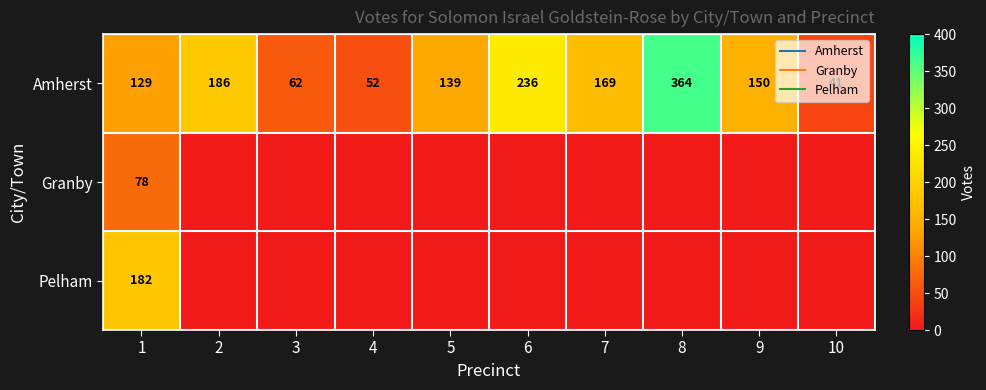

What is the sum of the Amherst values at 9 and 4?

202